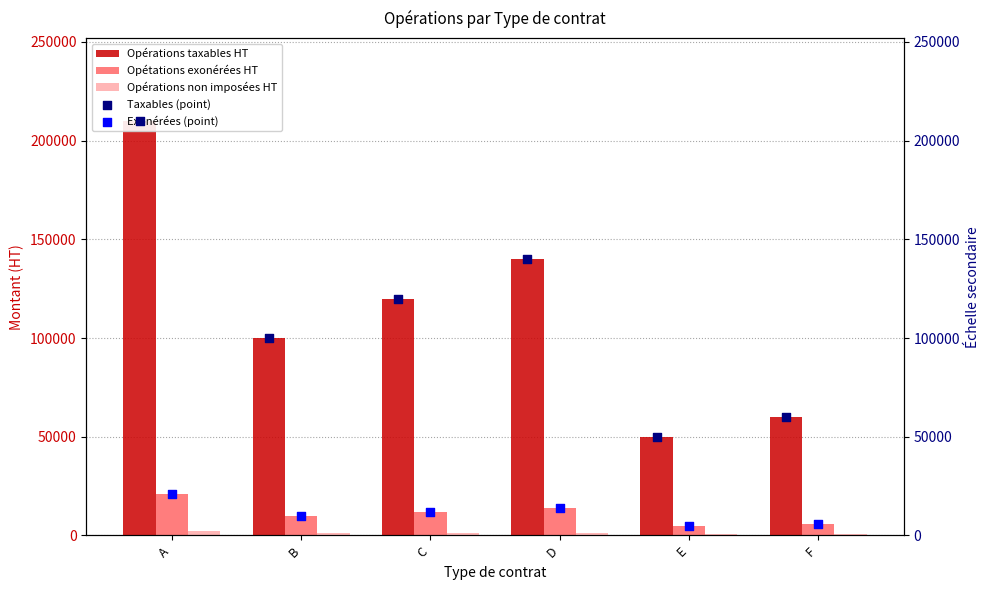

Which series has the widest spread of Y values?

Opérations taxables HT